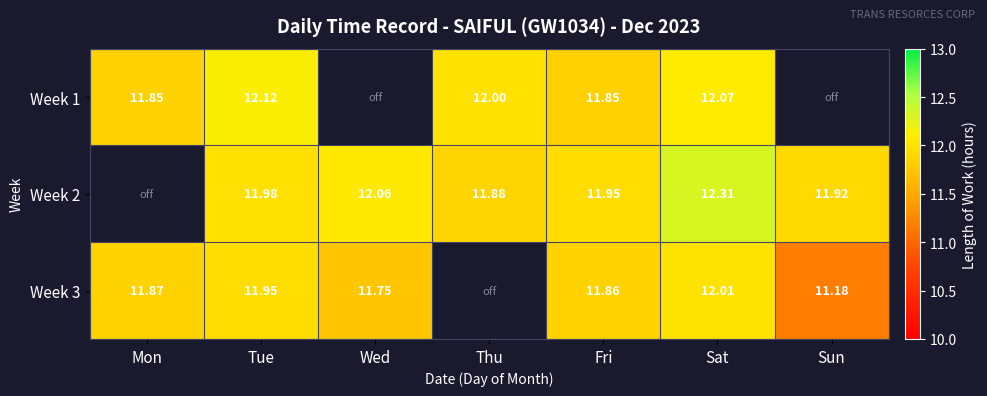

What is the smallest value displayed?

11.2